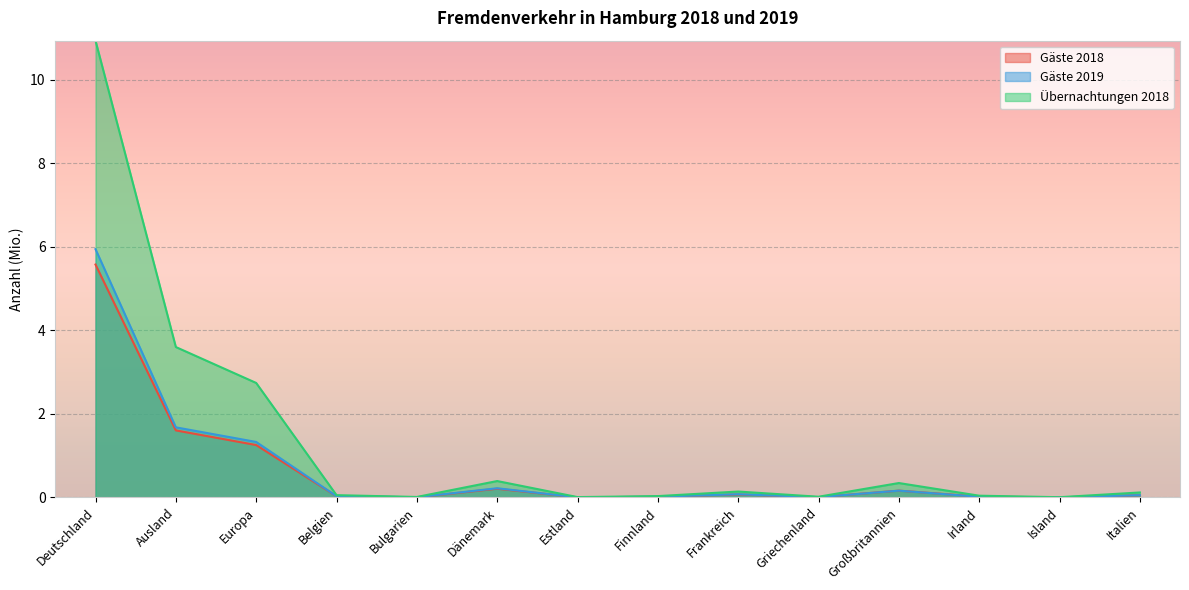

What position from the left is Estland?

7